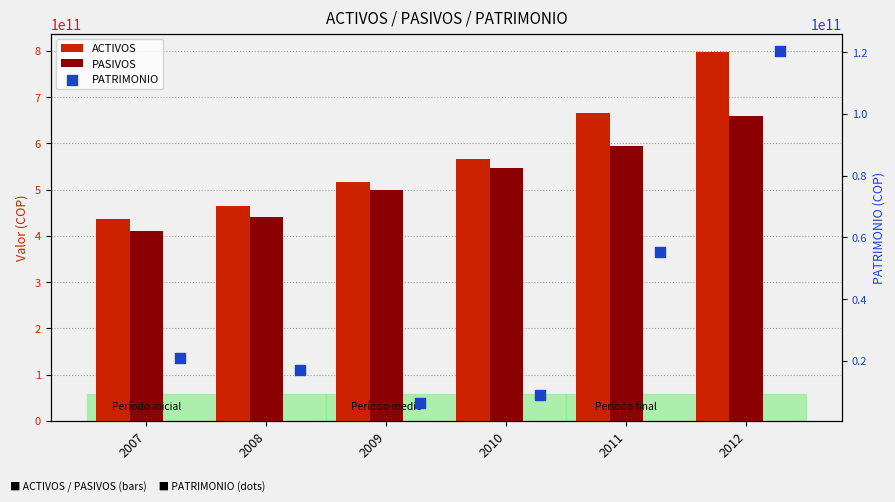

At how many categories does at least one series exceed 268919591475?

6